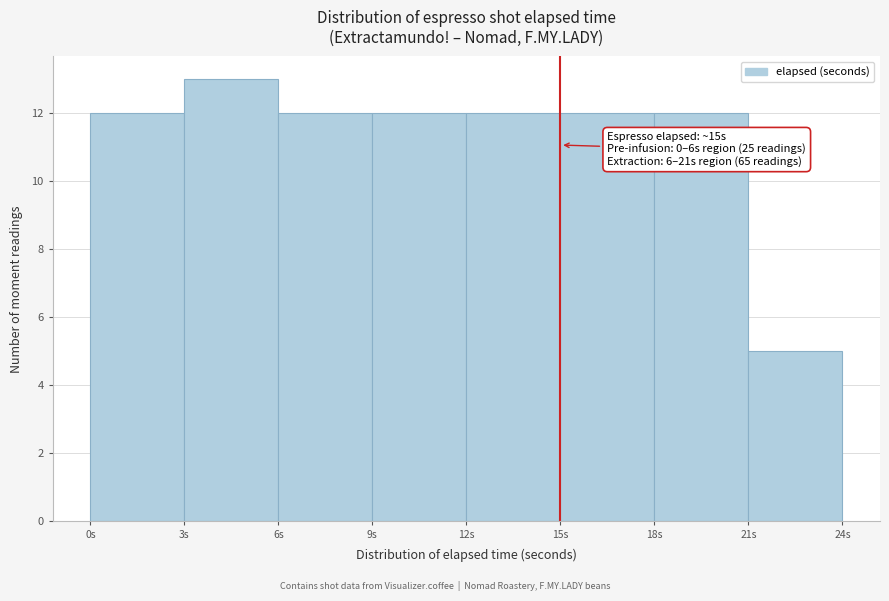

Over which range of the x-axis is the bar tallest?

3 to 6